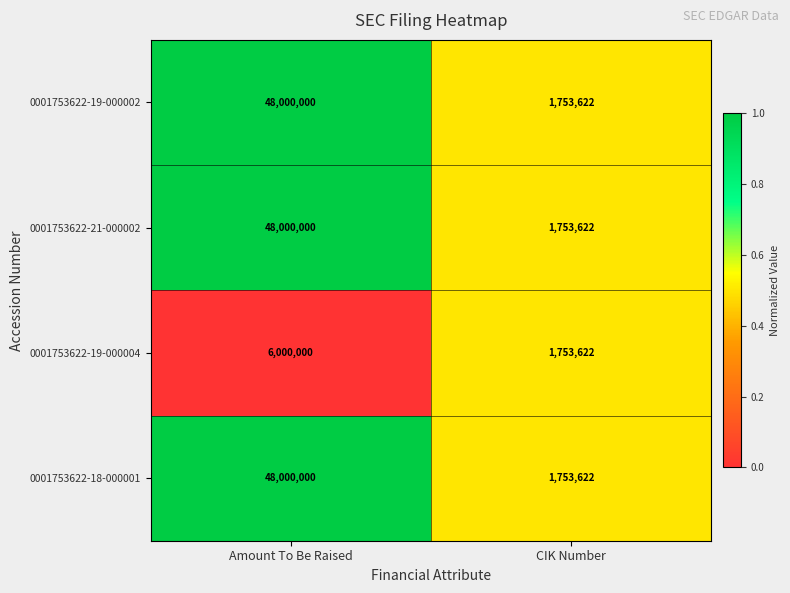

The 0001753622-19-000004 series shows 3548024 at Amount To Be Raised. True or false?

False